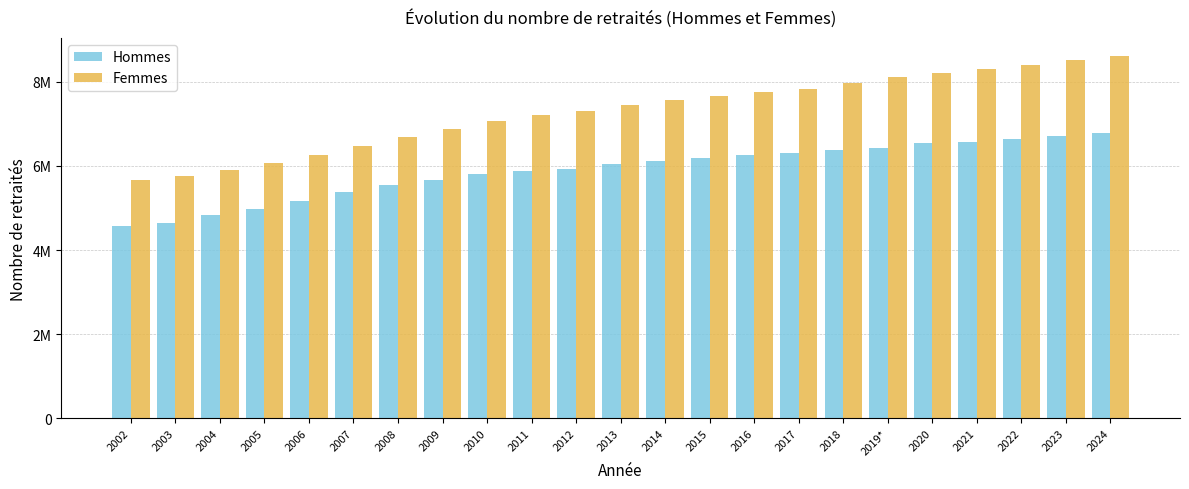

What is the maximum value shown in the chart?

8613726